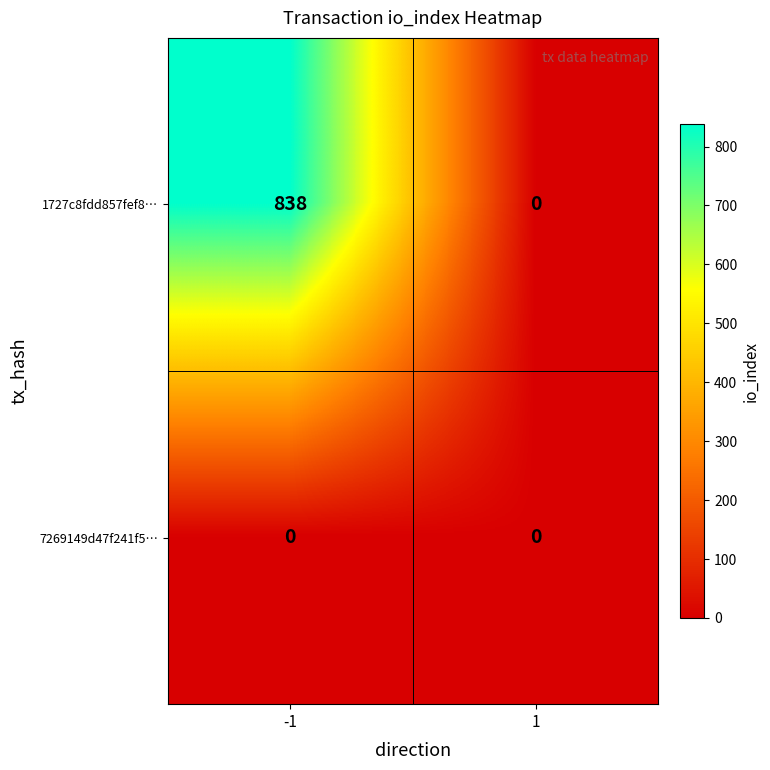

What is the sum of all 1727c8fdd857fef8… values?

838